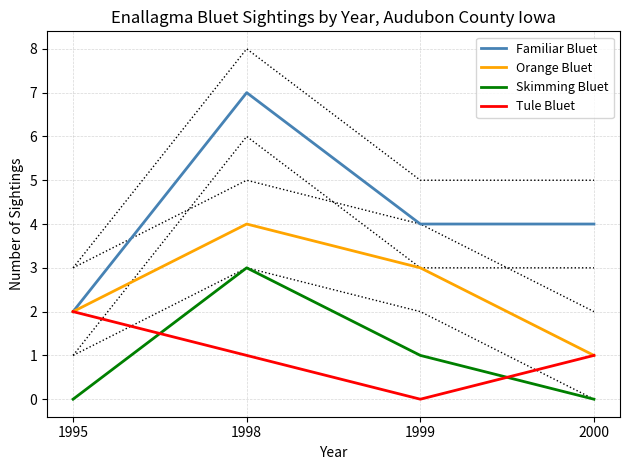

What is the value of the Orange Bluet point at the 3rd from the left?

3